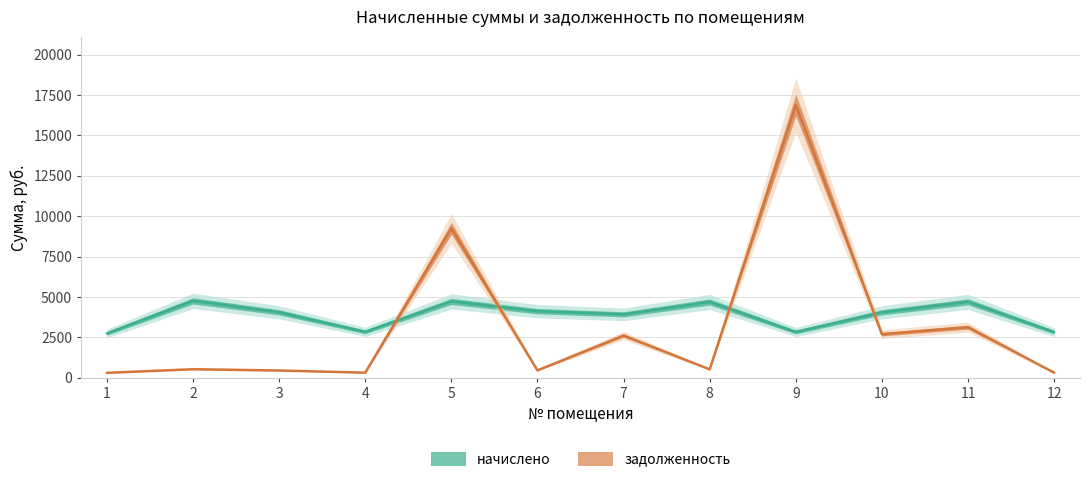

How many lines are shown in the chart?

2